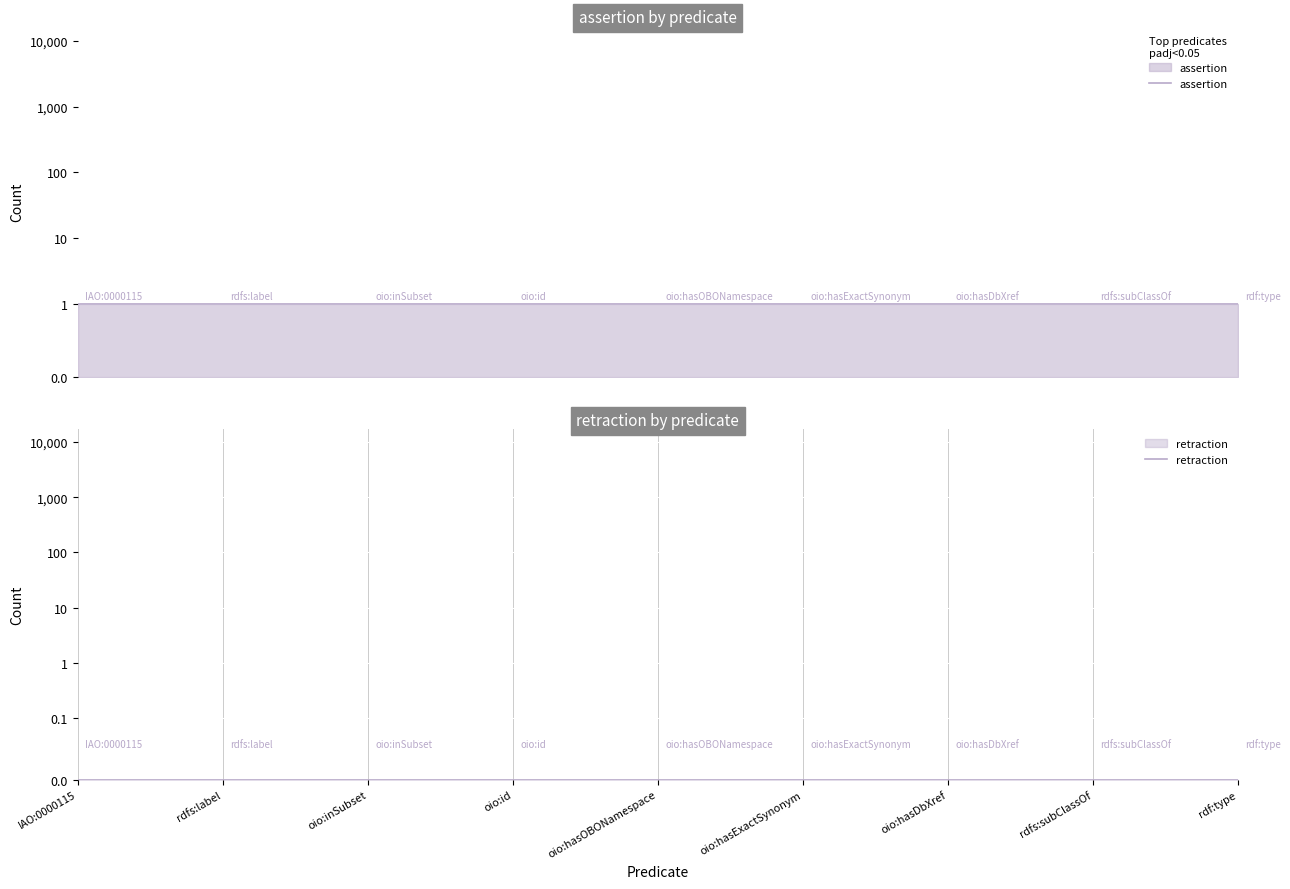

Between oio:hasDbXref and oio:id, which is larger?

oio:hasDbXref